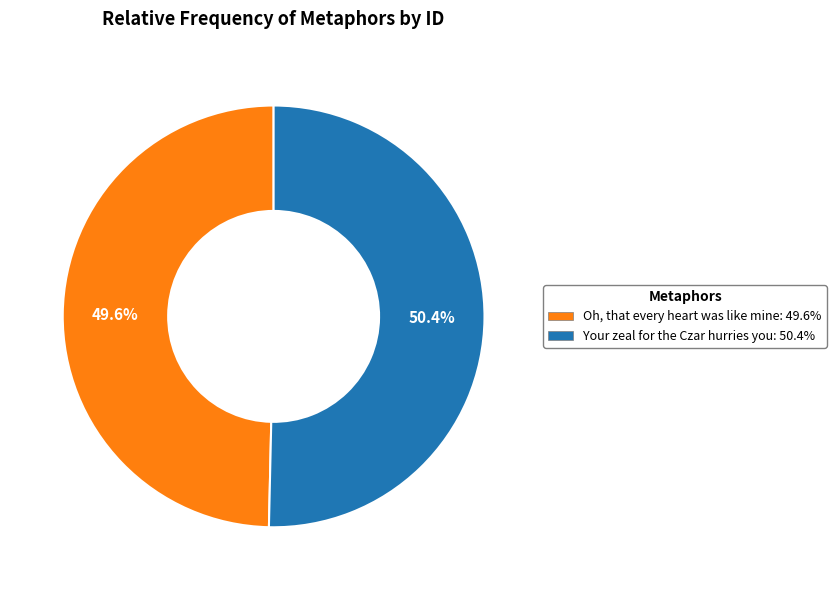

Between Your zeal for the Czar hurries you and Oh, that every heart was like mine, which is larger?

Your zeal for the Czar hurries you